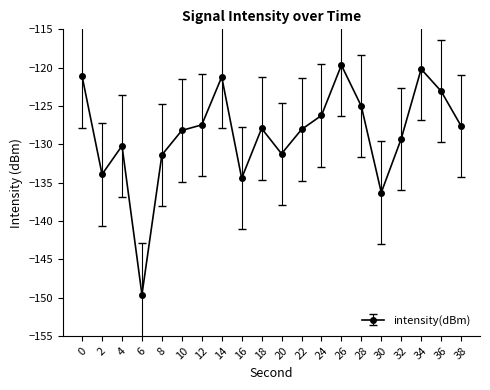

Where is the first local minimum?

2